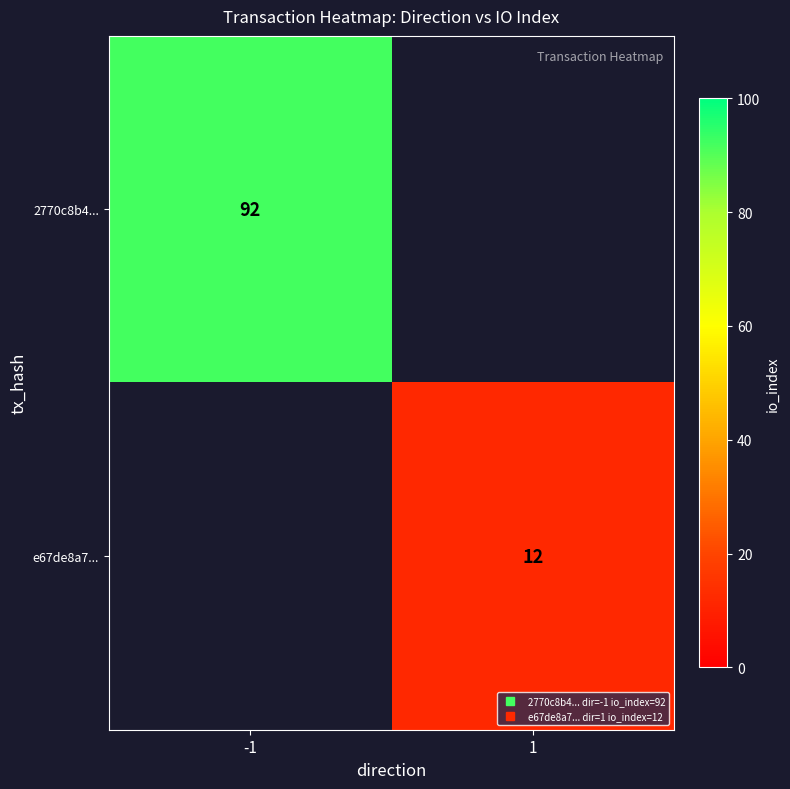

Which label corresponds to the largest value in the chart?

-1